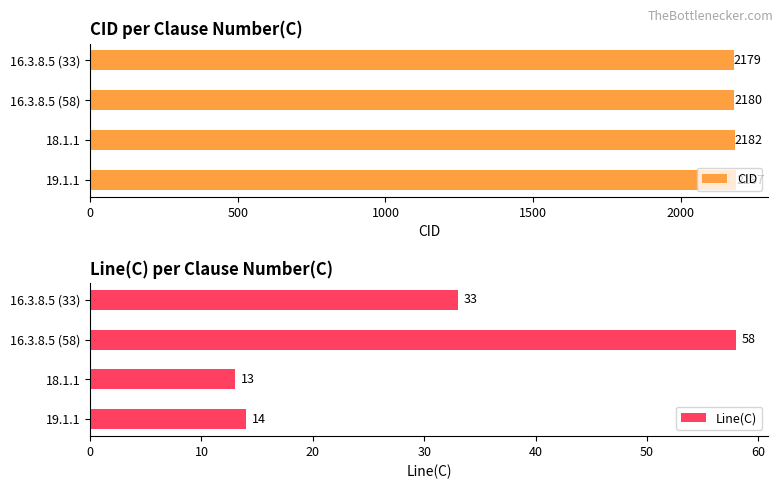

How many data points in Line(C) are less than 33?

2